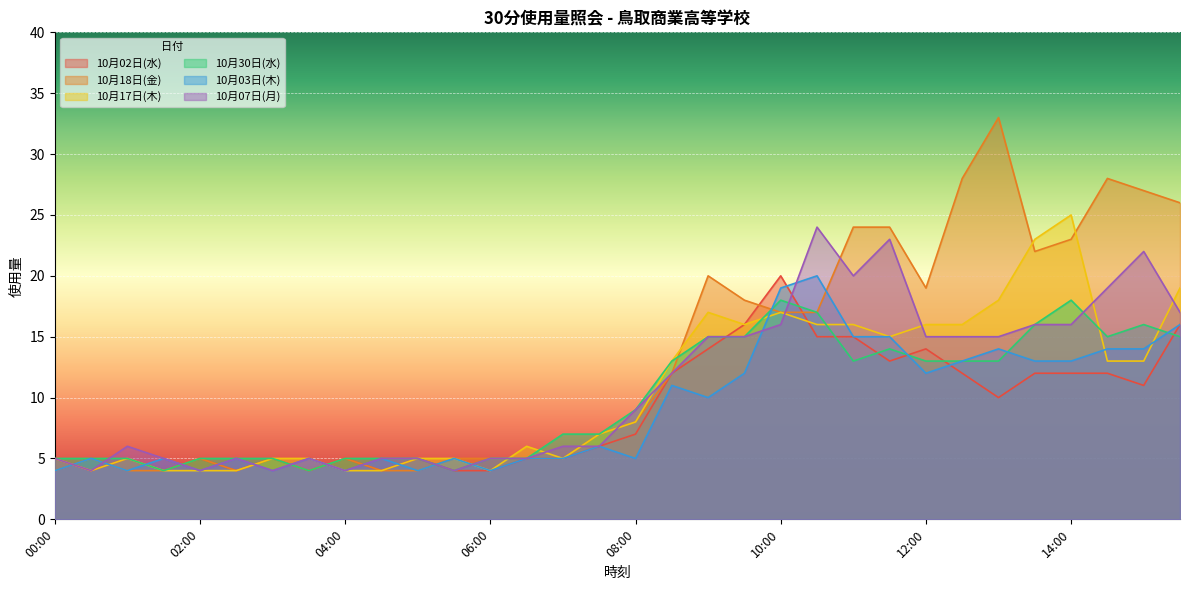

At which category is the sum across all series the highest?

10:30